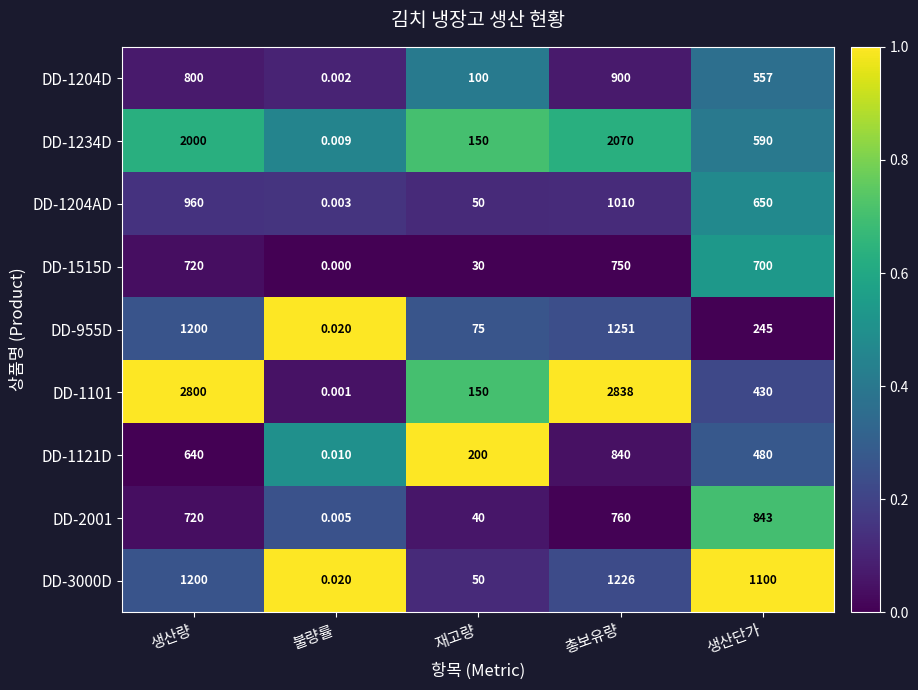

Which category has the lowest value across all series?

불량률